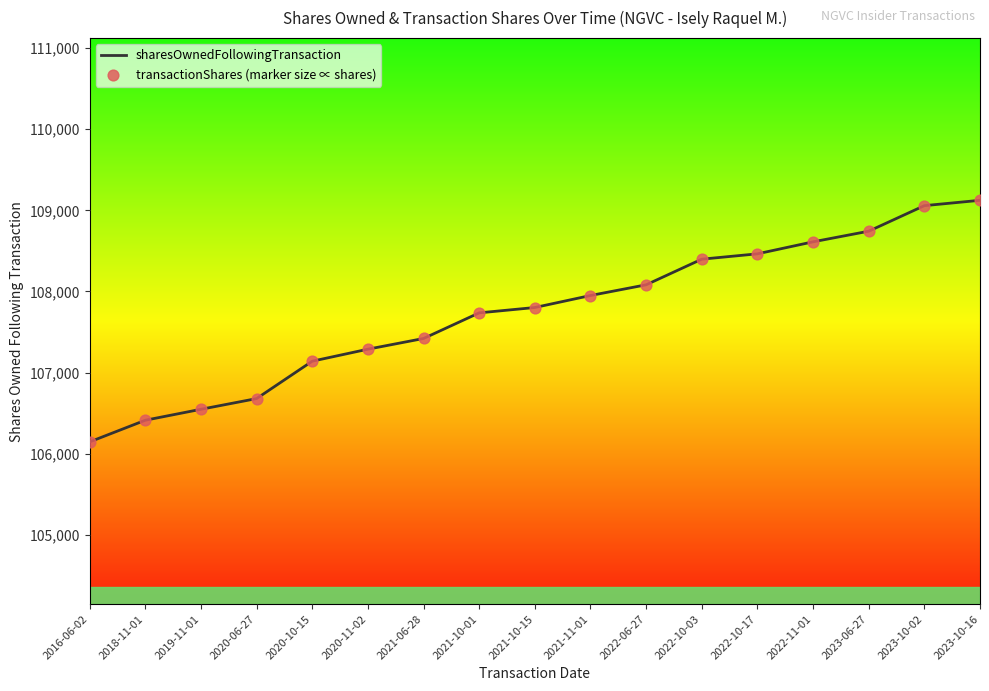

What is the difference between the values at 2023-10-16 and 2018-11-01?

2712